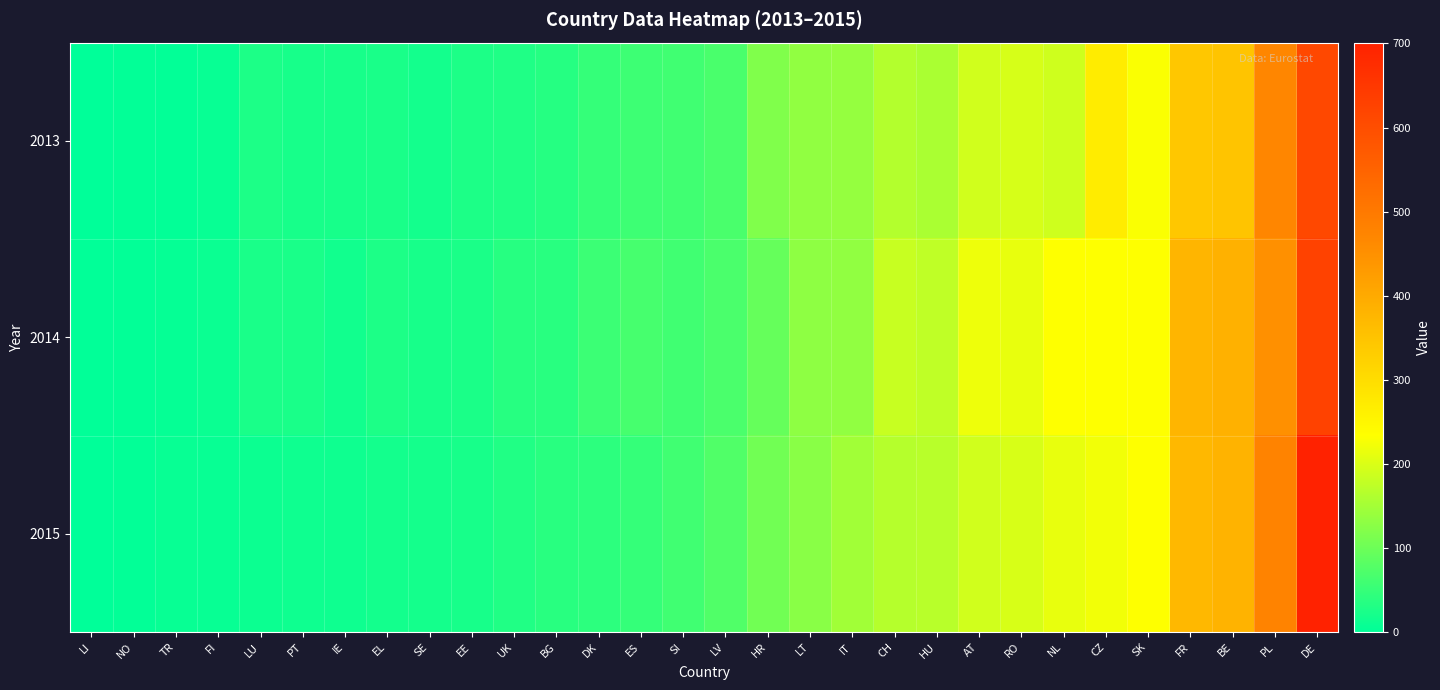

Which series has the largest range (max minus min)?

2015